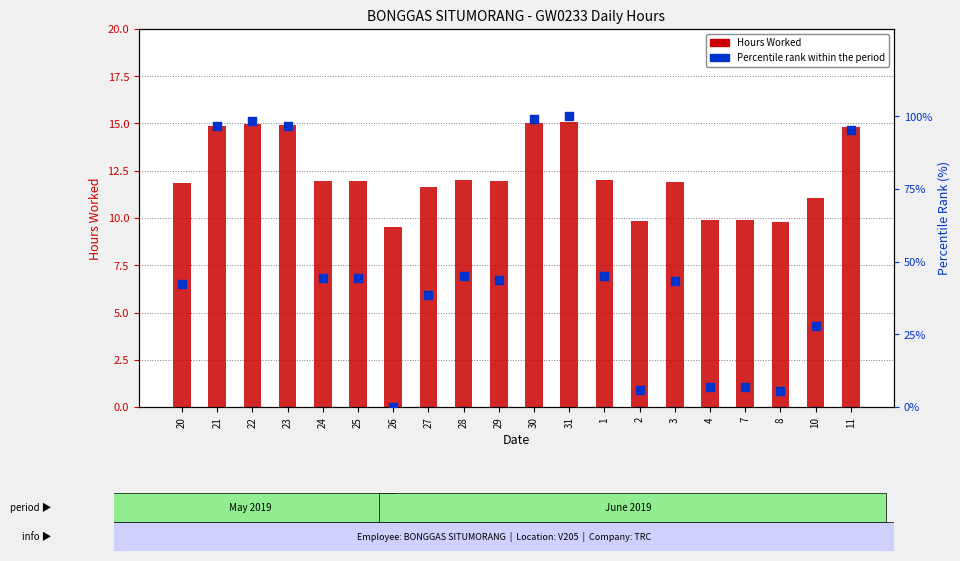

Which series reaches the maximum Y coordinate?

Percentile Rank